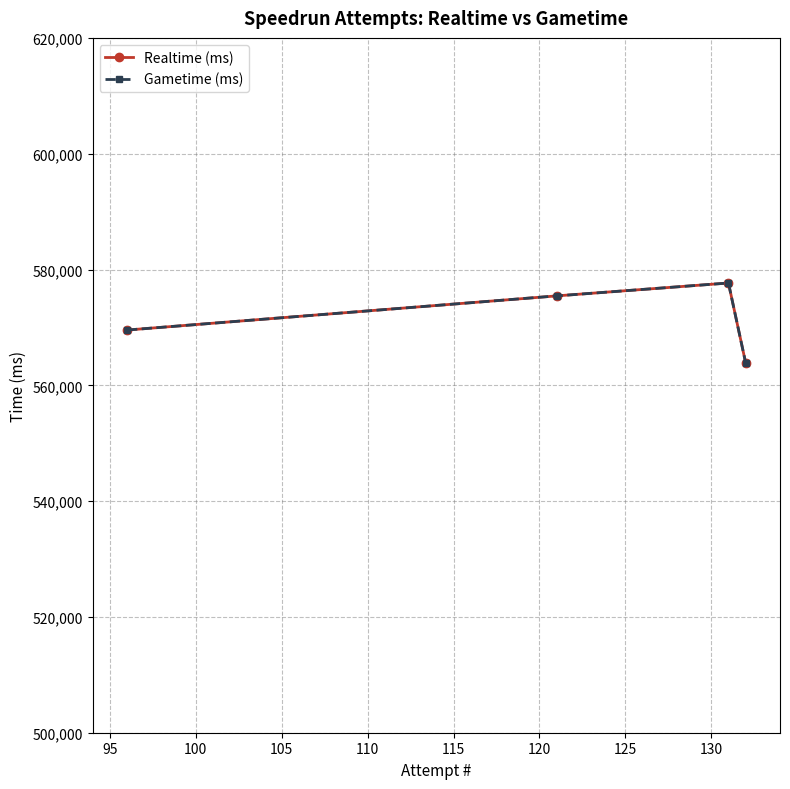

True or false: Realtime (ms) and Gametime (ms) intersect in this chart.

False